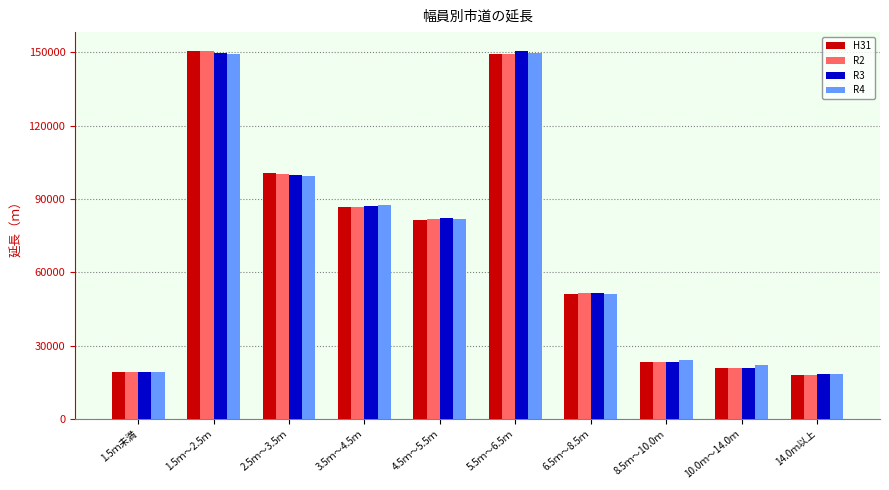

Is the value of R3 at 3.5ｍ～4.5ｍ greater than the value of R2 at 1.5ｍ～2.5ｍ?

No